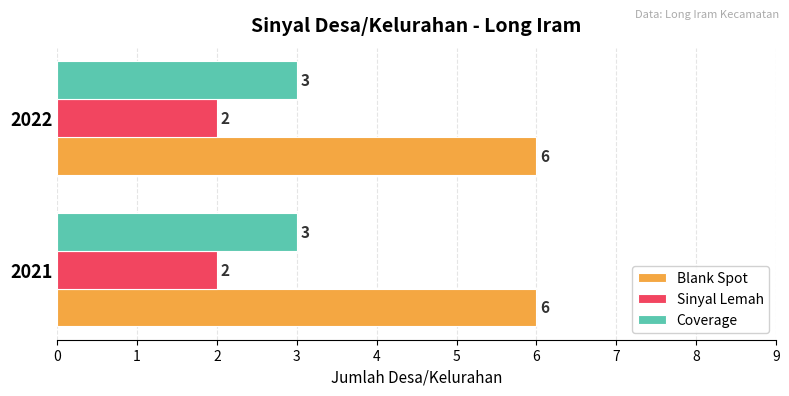

What is the greatest value displayed?

6